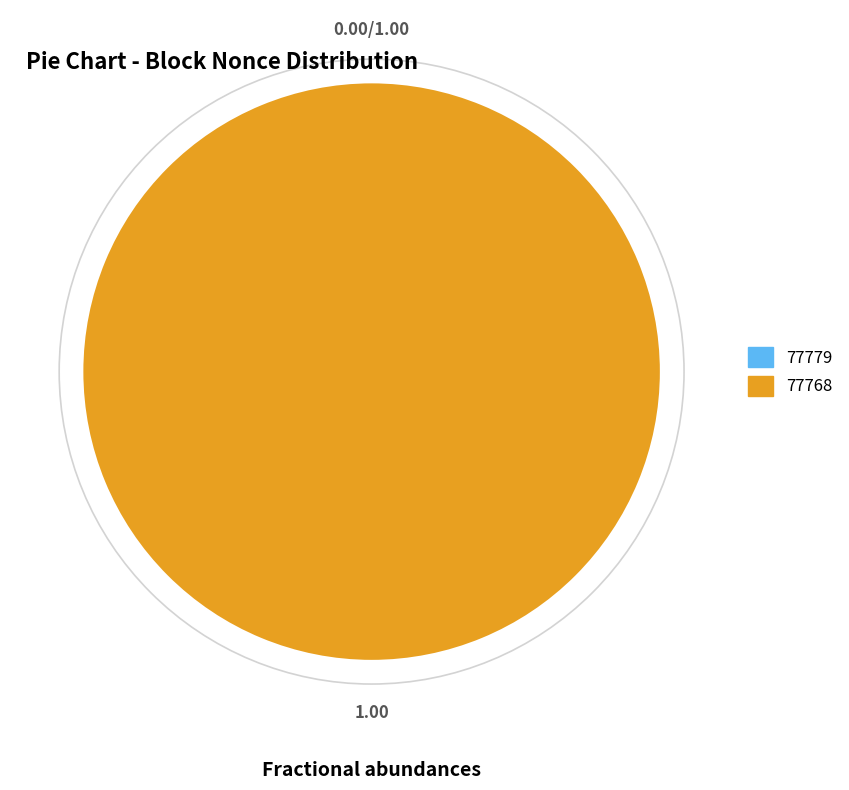

What percentage do 77779 and 77768 together represent?

100.0%